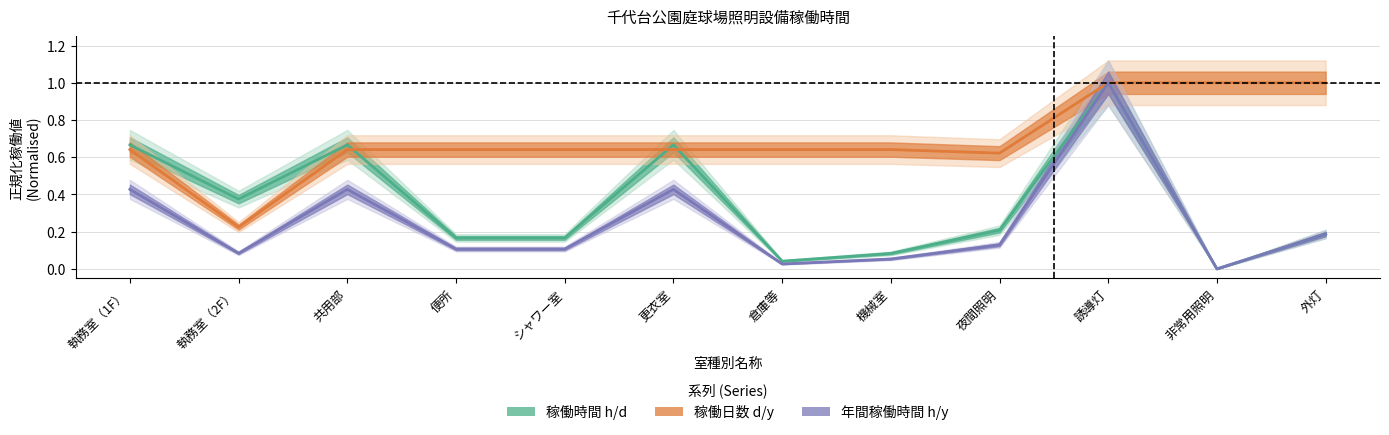

Where is 年間稼働時間 h/y nearest to the value 0?

非常用照明